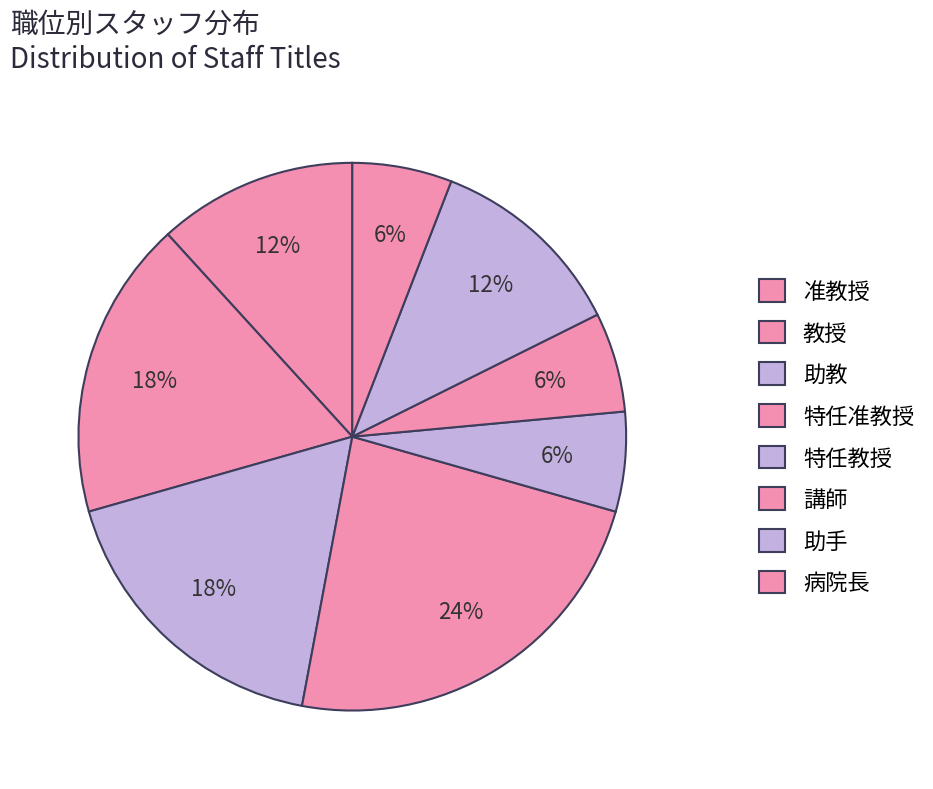

Is 助手 the majority of the pie?

No